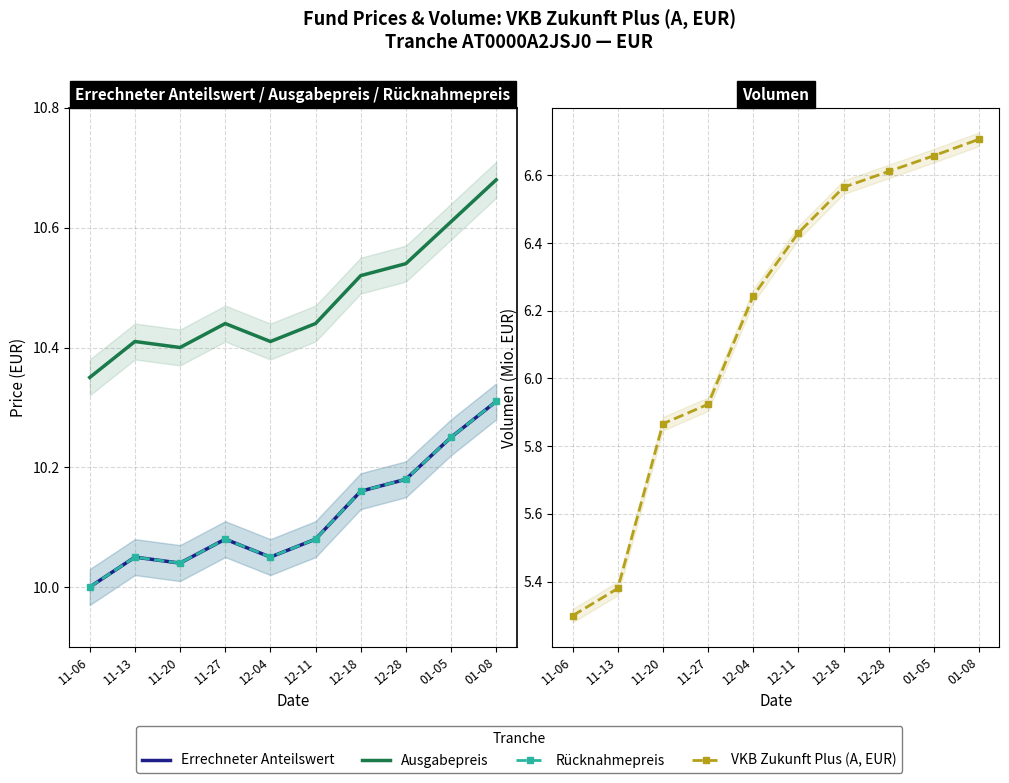

What is the label of the 8th point from the right?

11-20